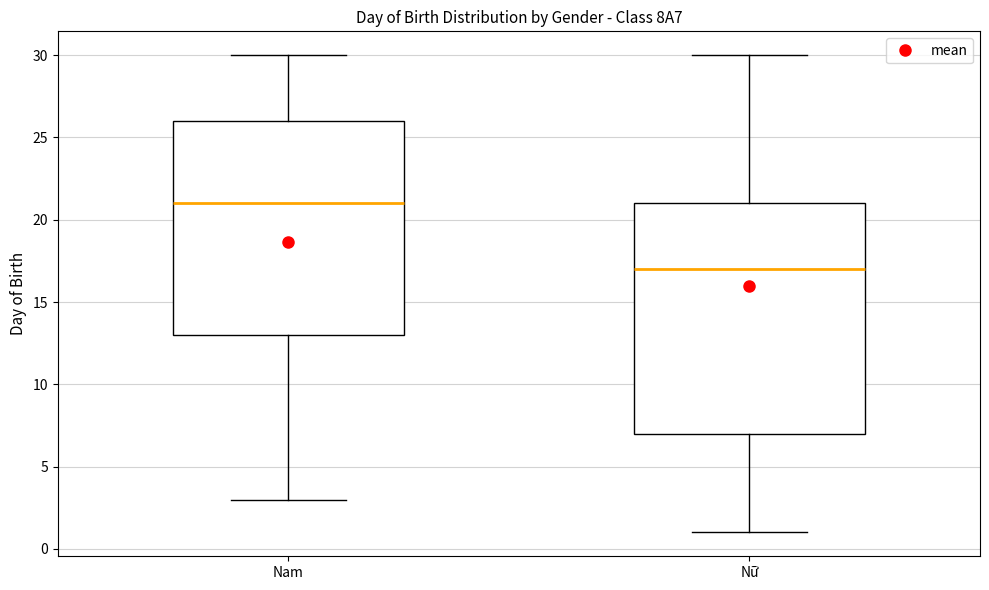

Which box is the tallest, from its lower edge to its upper edge?

Nữ